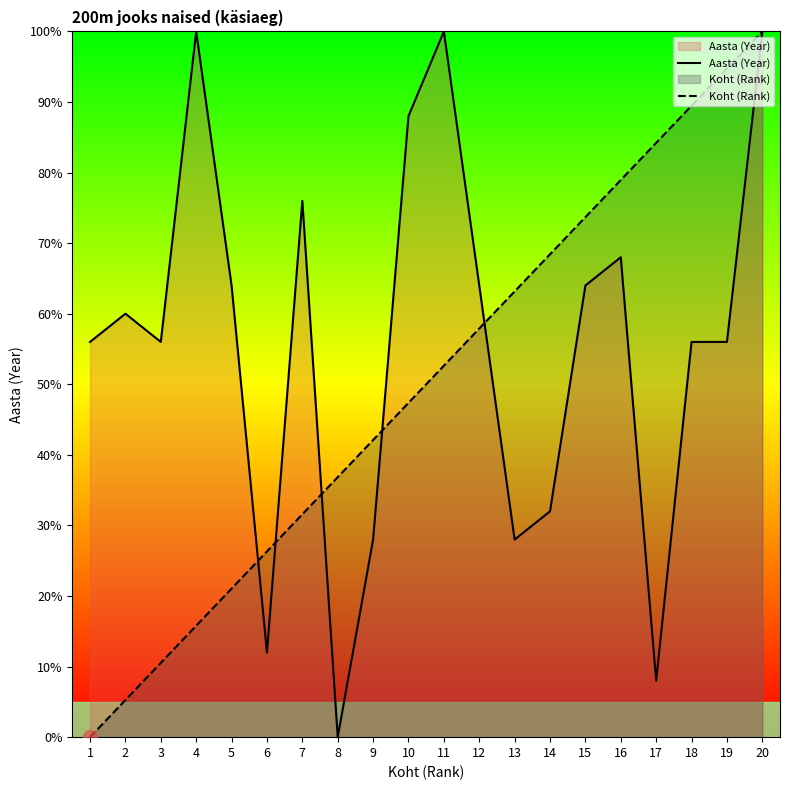

How many distinct data groups are displayed?

2